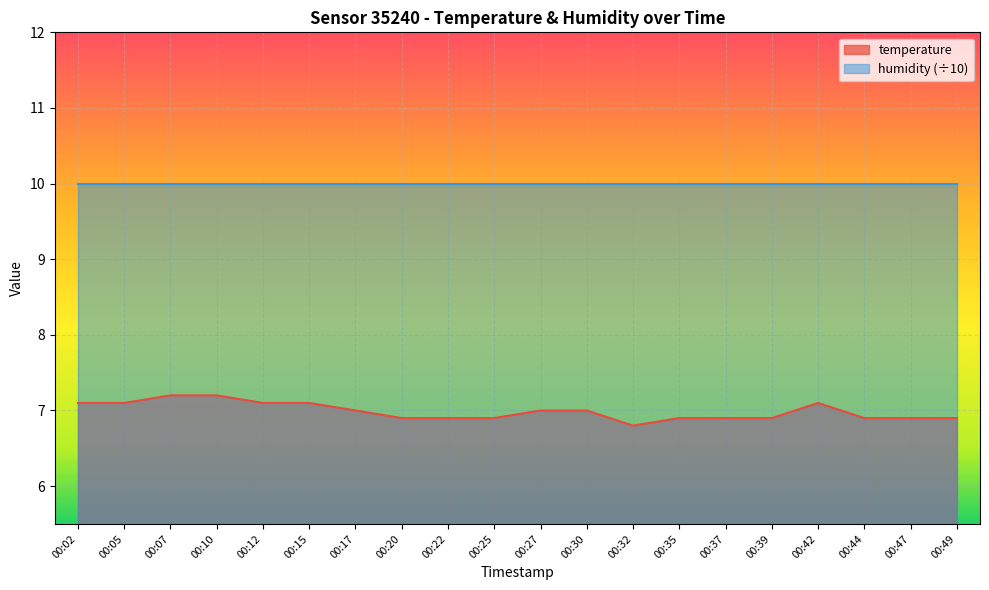

How many data points are above 7?

7